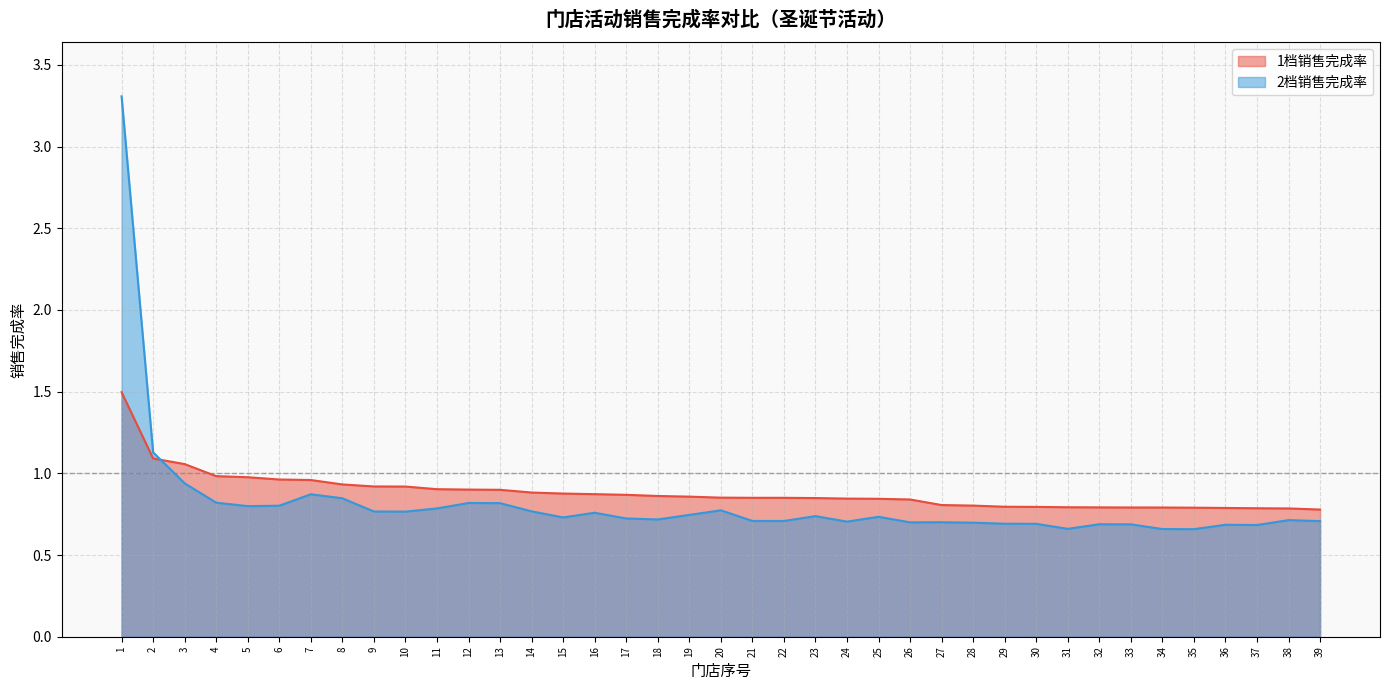

What is the spread (max minus min) of values at 38?

0.1